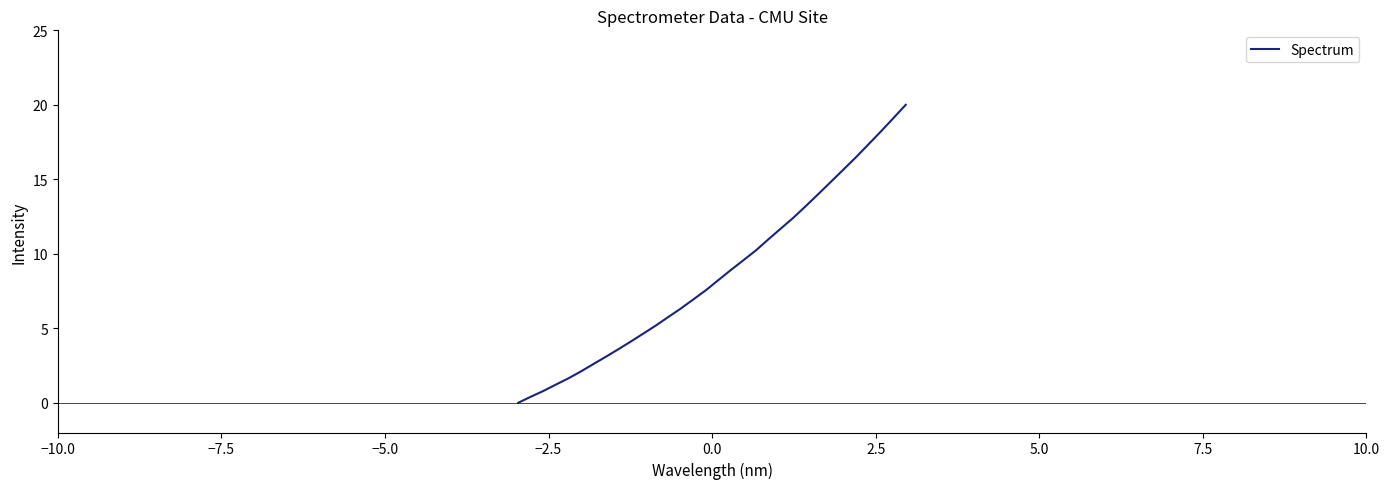

What is the maximum value shown in the chart?

20.0